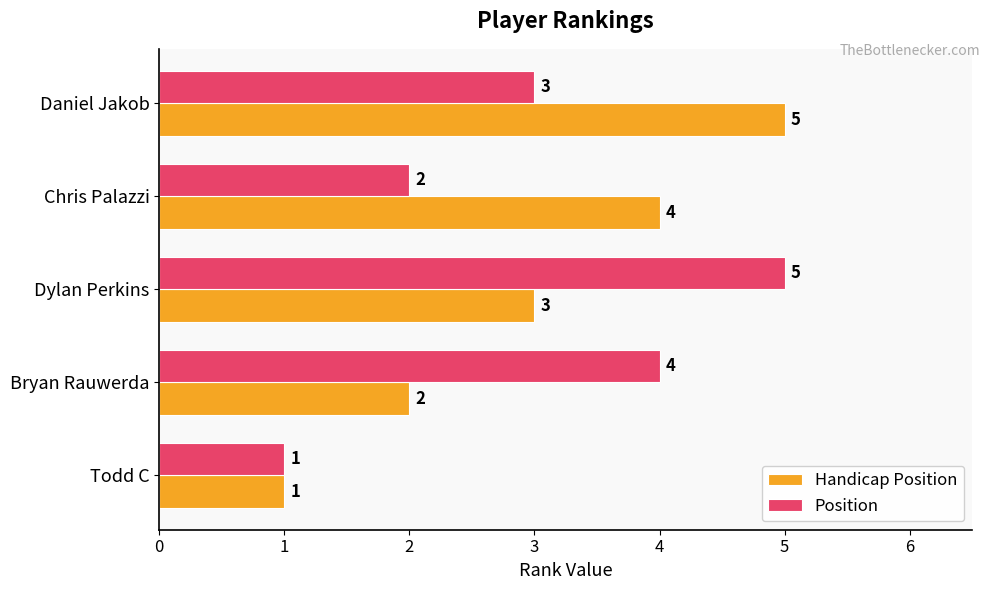

The value of Handicap Position at Chris Palazzi is 6. True or false?

False